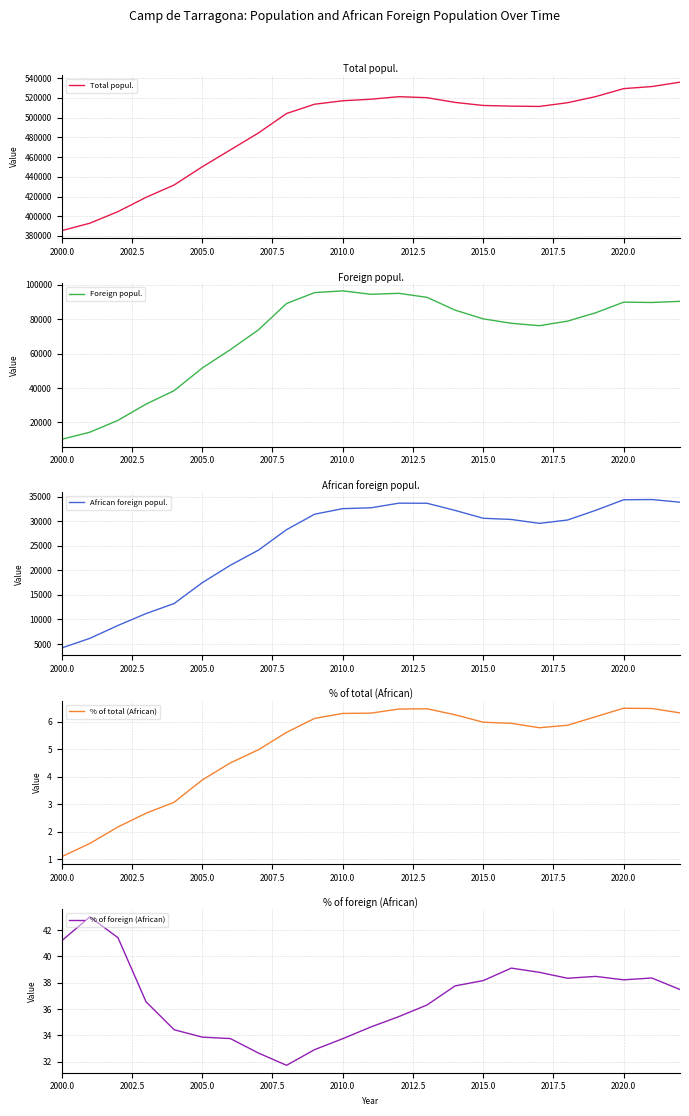

What is the maximum value for Total popul.?

535907